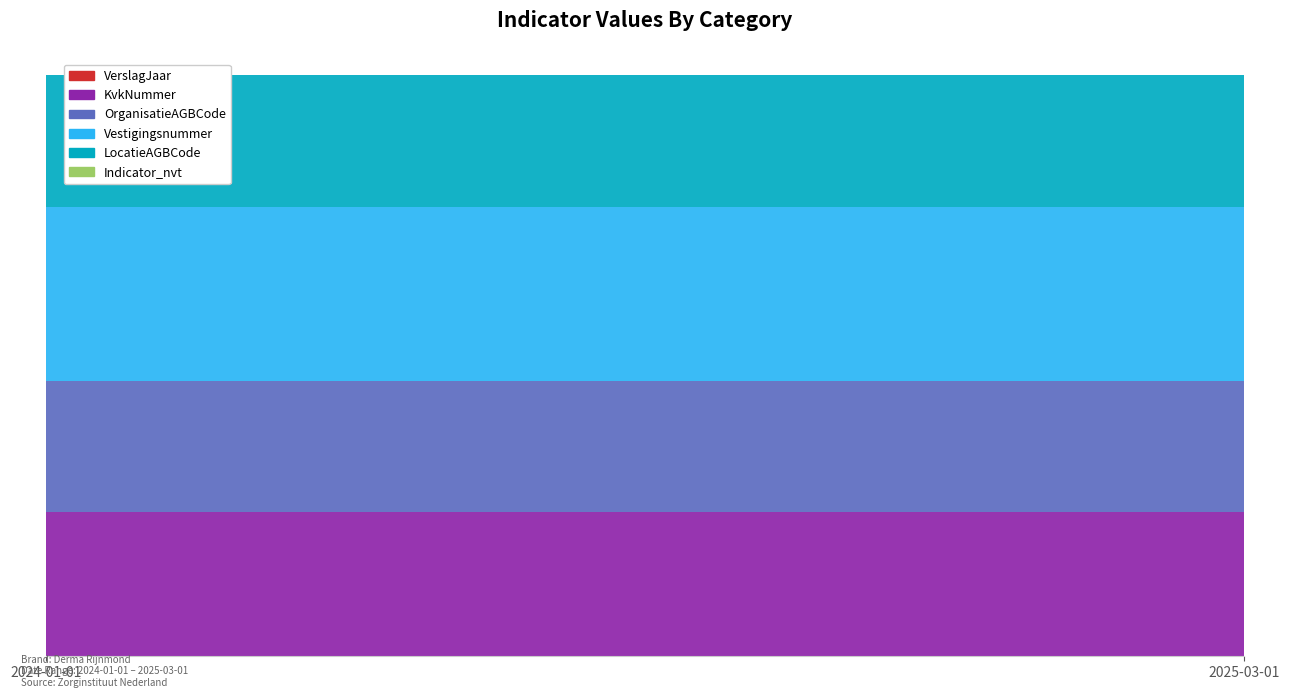

Reading left to right, list all the values displayed in this chart.

VerslagJaar: 2024	2024	2024	2024	2024	2024
KvkNummer: 24302572	24302572	24302572	24302572	24302572	24302572
OrganisatieAGBCode: 22220032	22220032	22220032	22220032	22220032	22220032
Vestigingsnummer: 29319102	29319102	29319102	29319102	29319102	29319102
LocatieAGBCode: 22220032	22220032	22220032	22220032	22220032	22220032
Indicator_nvt: 0	0	0	0	0	0